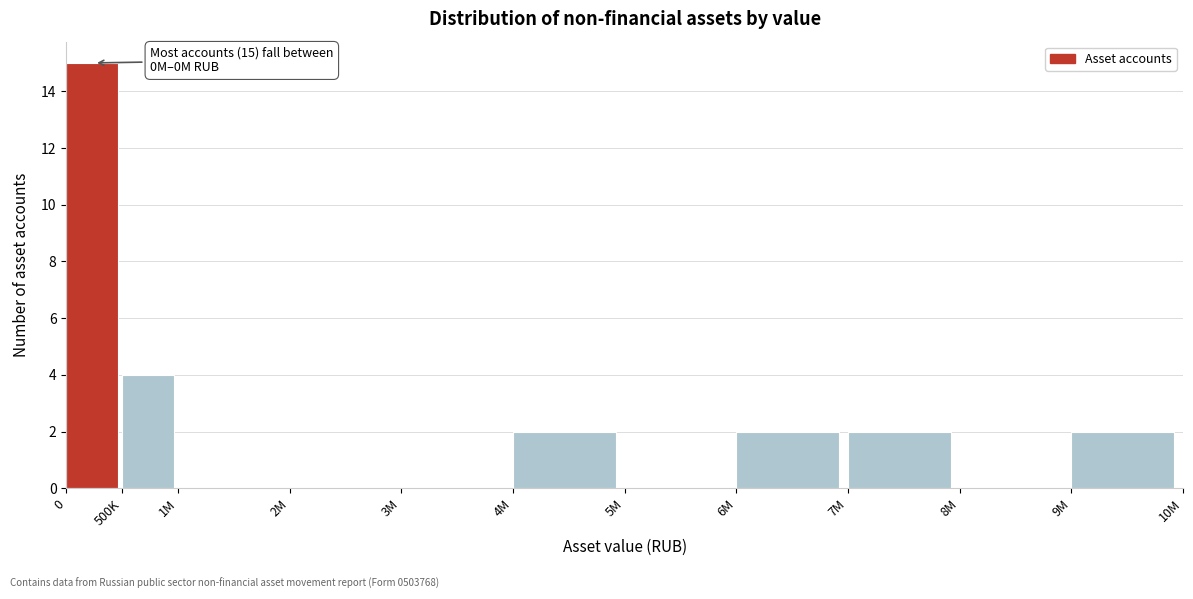

Reading left to right, extract all data points from this chart.

0=15	500K=4	1M=0	2M=0	3M=0	4M=2	5M=0	6M=2	7M=2	8M=0	9M=2